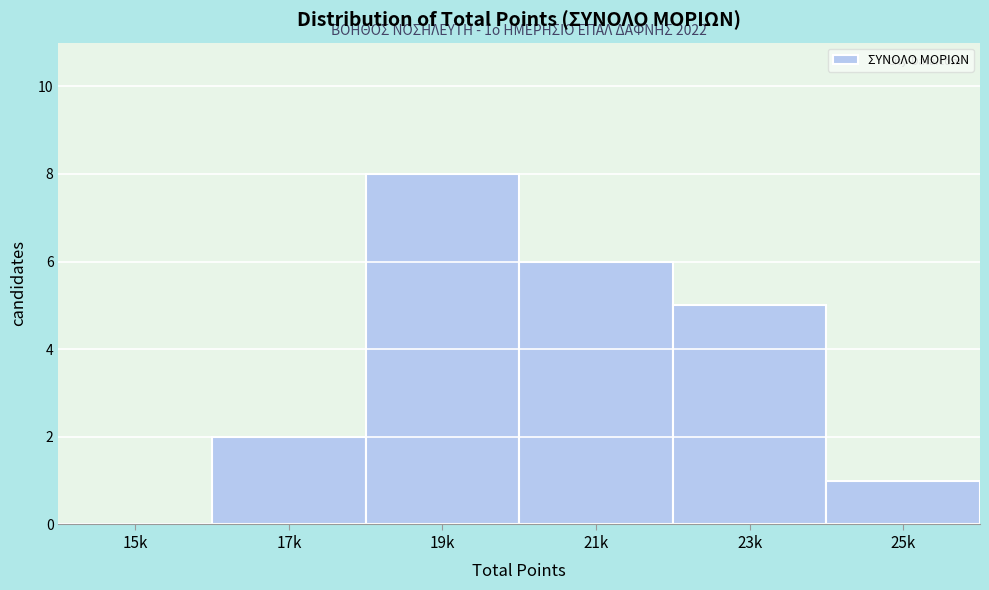

Reading left to right, what are all the values shown in this chart?

15k=0	17k=2	19k=8	21k=6	23k=5	25k=1